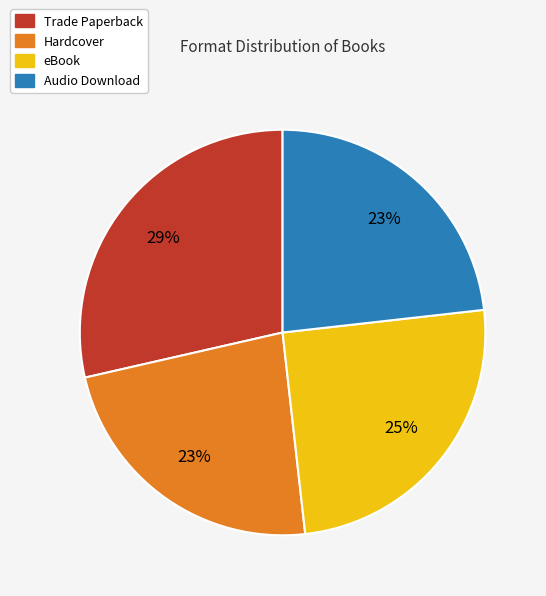

Do Hardcover and eBook together represent more than half of the pie?

No